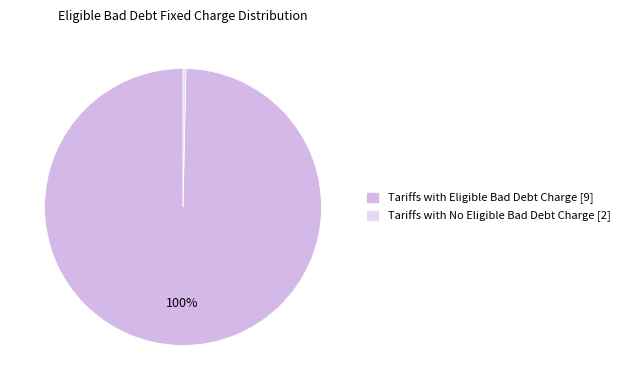

How many segments does this pie chart have?

2